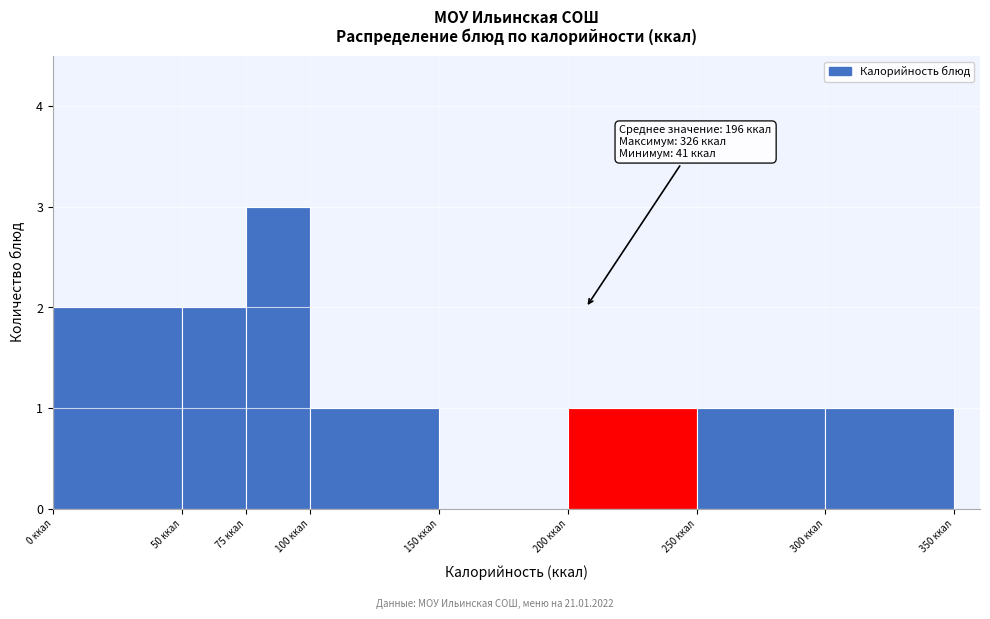

Which range on the x-axis has the tallest bar?

75 to 100